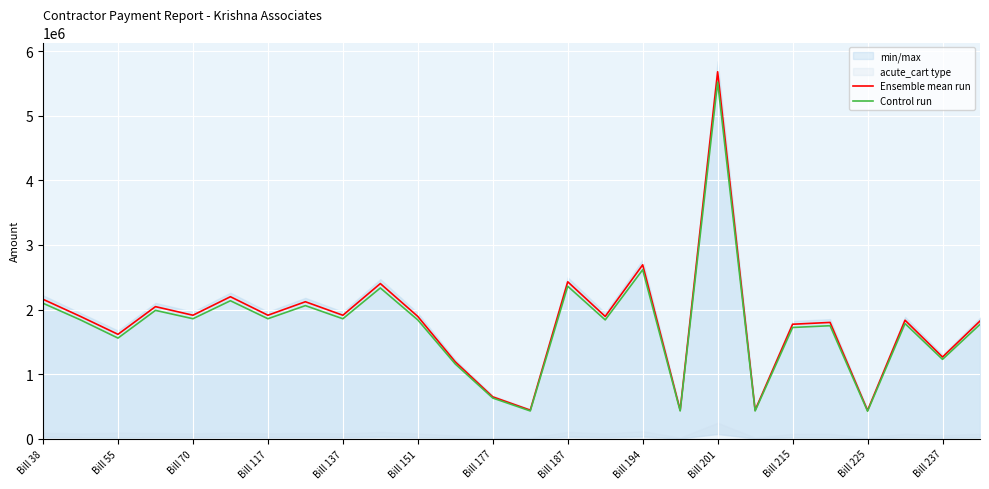

What is the difference between the maximum and second lowest values in the Ensemble mean run series?

5238133.6